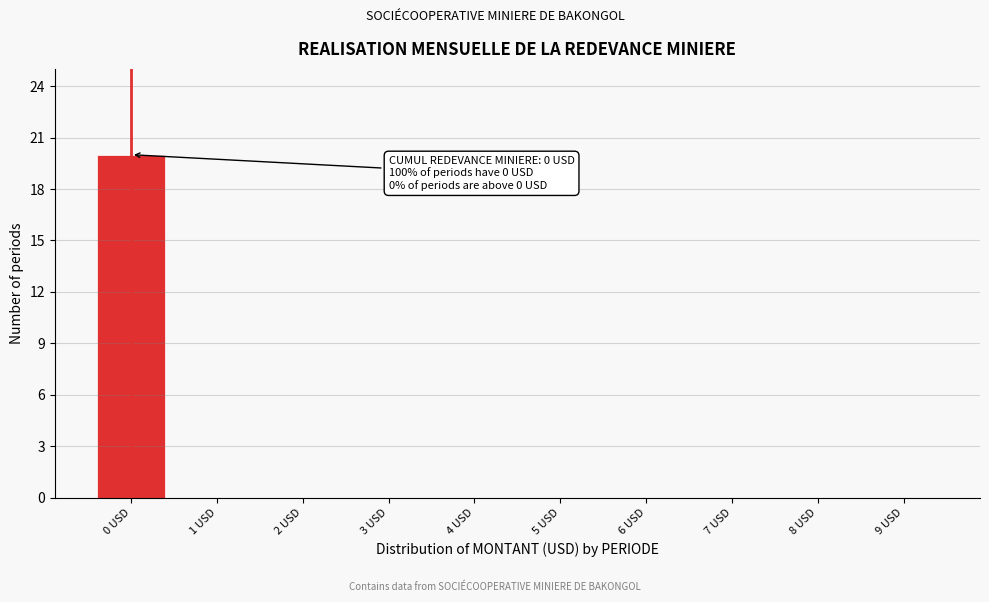

Reading left to right, what are all the values shown in this chart?

0 USD=20	1 USD=0	2 USD=0	3 USD=0	4 USD=0	5 USD=0	6 USD=0	7 USD=0	8 USD=0	9 USD=0